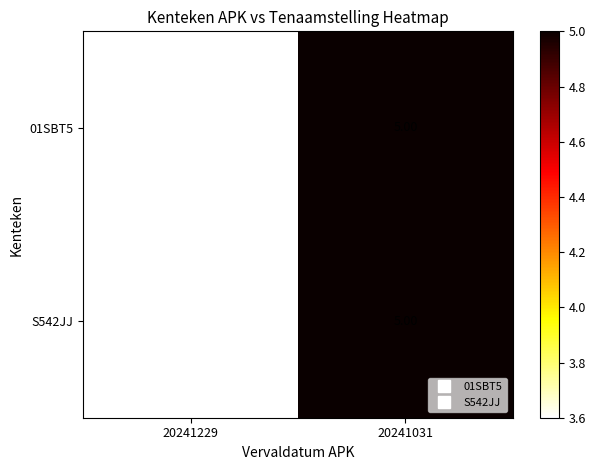

List the labels in order of 01SBT5 value, smallest first.

20241229, 20241031